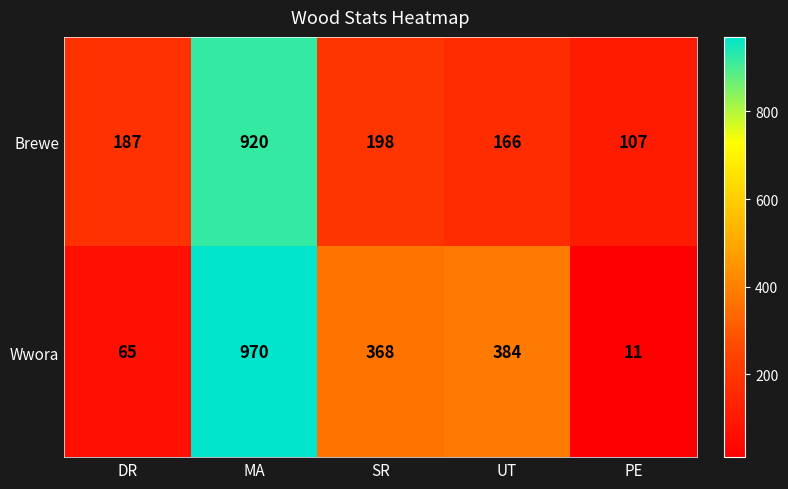

Between DR and SR, which series saw the biggest shift?

Wwora